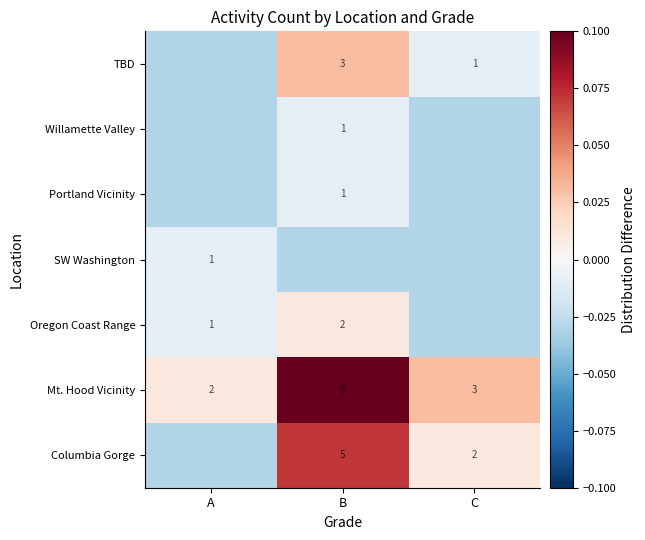

Is the value of Portland Vicinity at B greater than the value of Mt. Hood Vicinity at B?

No